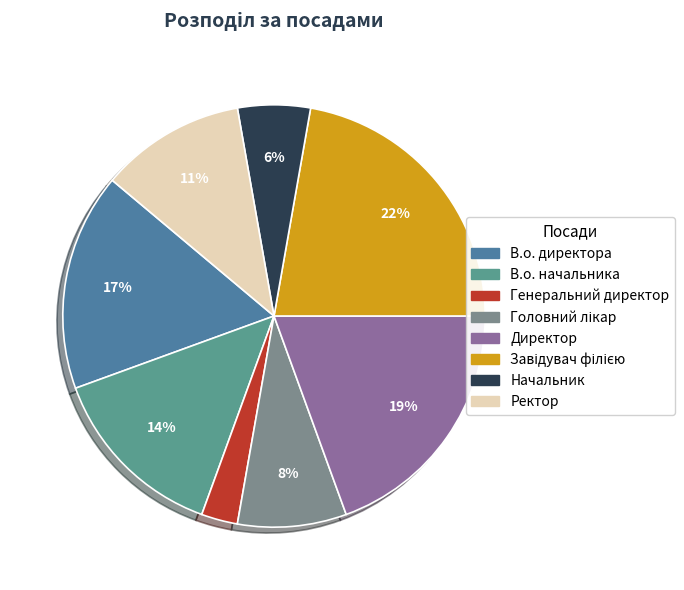

What is the ratio of the value at Завідувач філією to the value at В.о. директора?

1.3